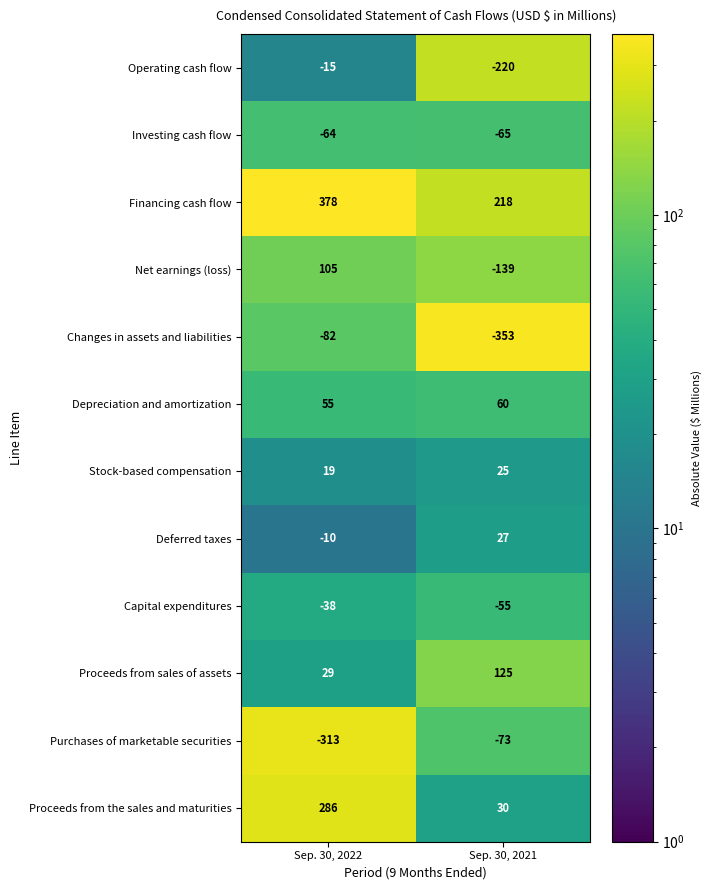

How many distinct data groups are displayed?

12